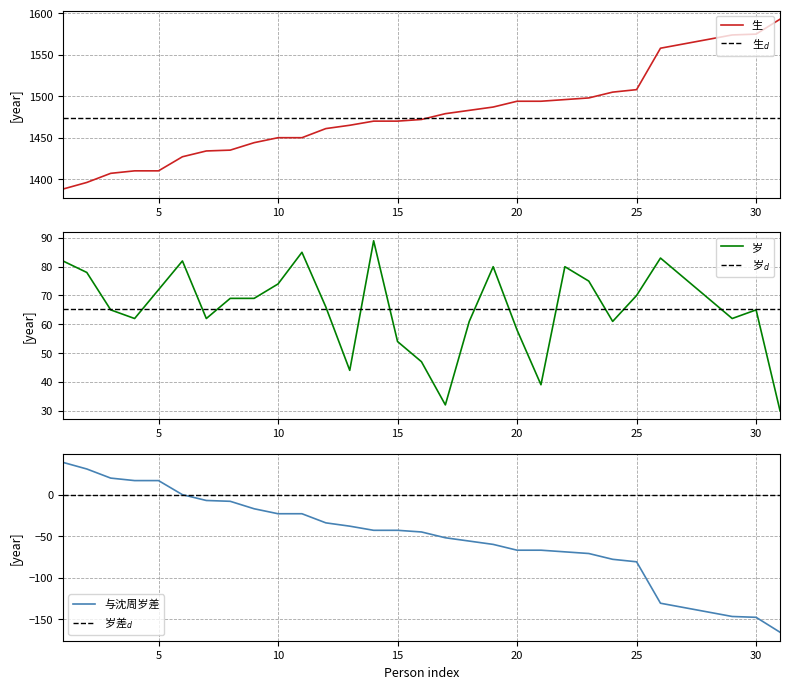

Reading left to right, extract all data points from this chart.

生: 1=1388	2=1396	3=1407	4=1410	5=1410	6=1427	7=1434	8=1435	9=1444	10=1450	11=1450	12=1461	13=1465	14=1470	15=1470	16=1472	17=1479	18=1483	19=1487	20=1494	21=1494	22=1496	23=1498	24=1505	25=1508	26=1558	29=1574	30=1575	31=1593
岁: 1=82	2=78	3=65	4=62	5=72	6=82	7=62	8=69	9=69	10=74	11=85	12=66	13=44	14=89	15=54	16=47	17=32	18=61	19=80	20=58	21=39	22=80	23=75	24=61	25=70	26=83	29=62	30=65	31=30
与沈周岁差: 1=39	2=31	3=20	4=17	5=17	6=0	7=-7	8=-8	9=-17	10=-23	11=-23	12=-34	13=-38	14=-43	15=-43	16=-45	17=-52	18=-56	19=-60	20=-67	21=-67	22=-69	23=-71	24=-78	25=-81	26=-131	29=-147	30=-148	31=-166